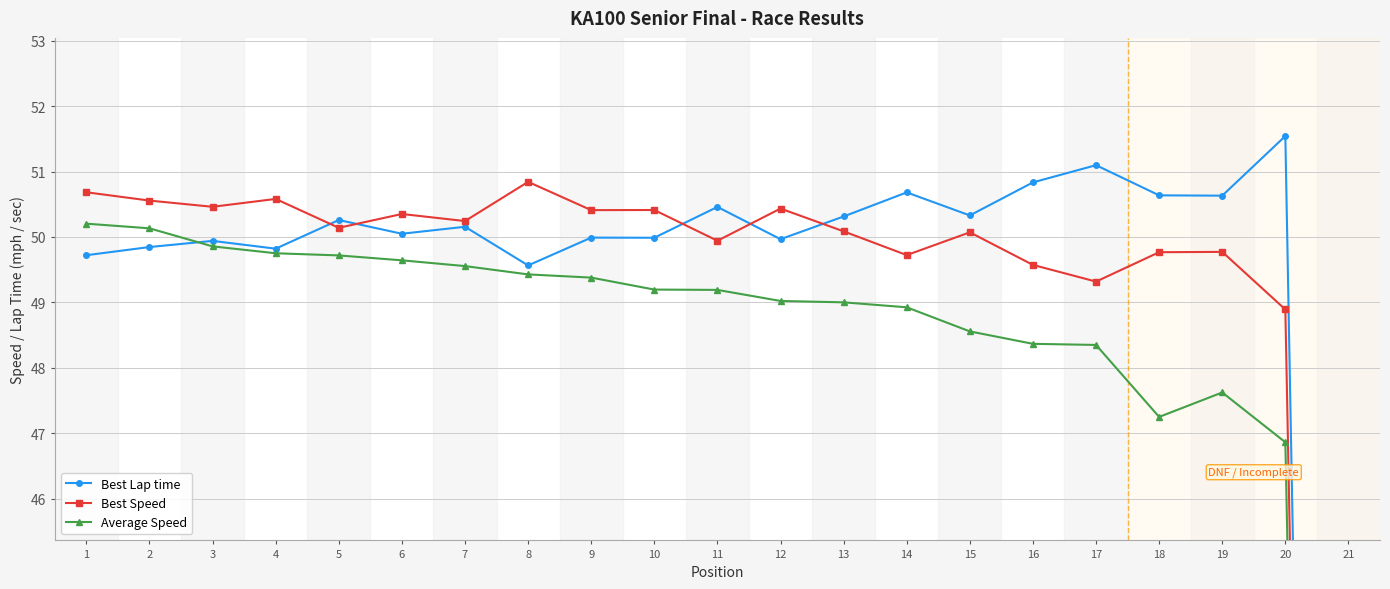

At which label is Average Speed closest to 25?

20